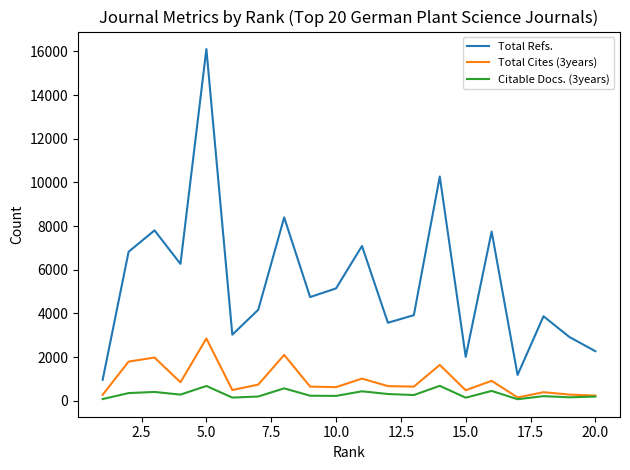

Which series has the largest range (max minus min)?

Total Refs.